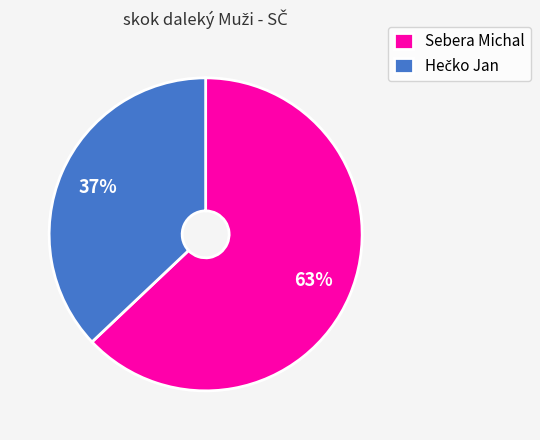

Which category has the biggest portion of the pie?

Sebera Michal